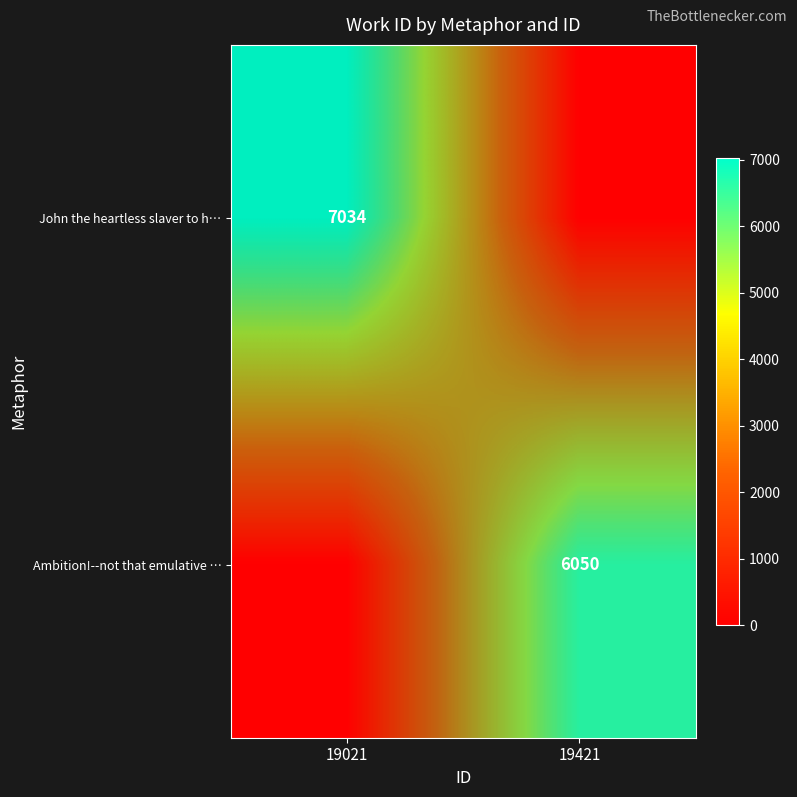

How many values in the John the heartless slaver to h… series are below 6330?

1